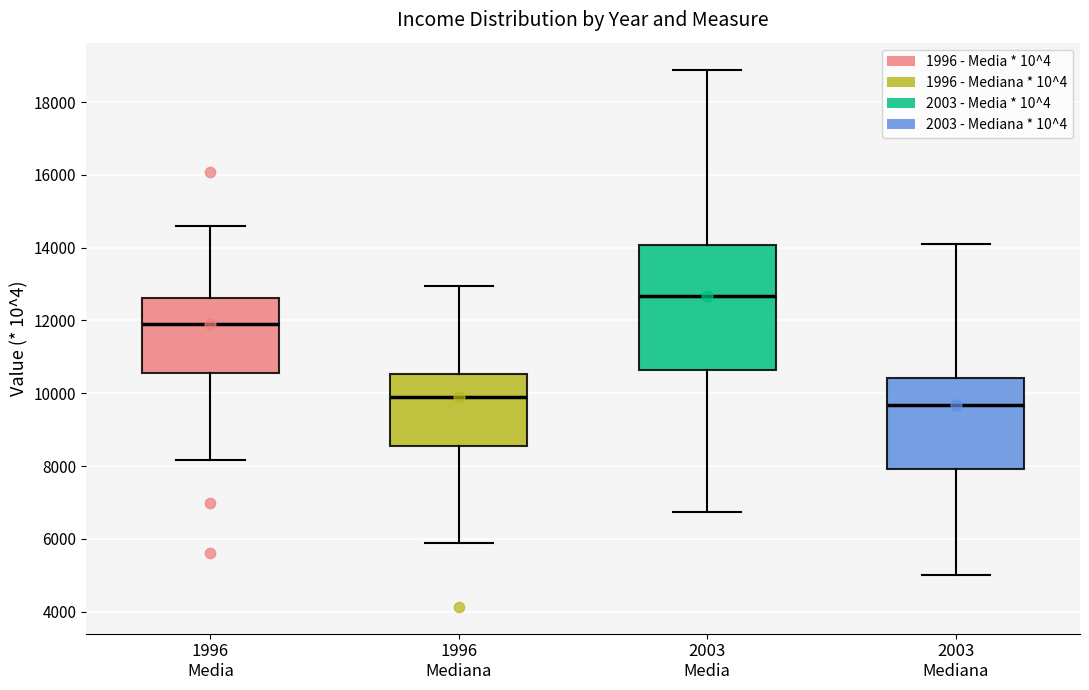

Where does the lower whisker of the box for 2003 Media end on the y-axis? The values are not printed on the chart, so give them approximately, as read against the axis.

6800